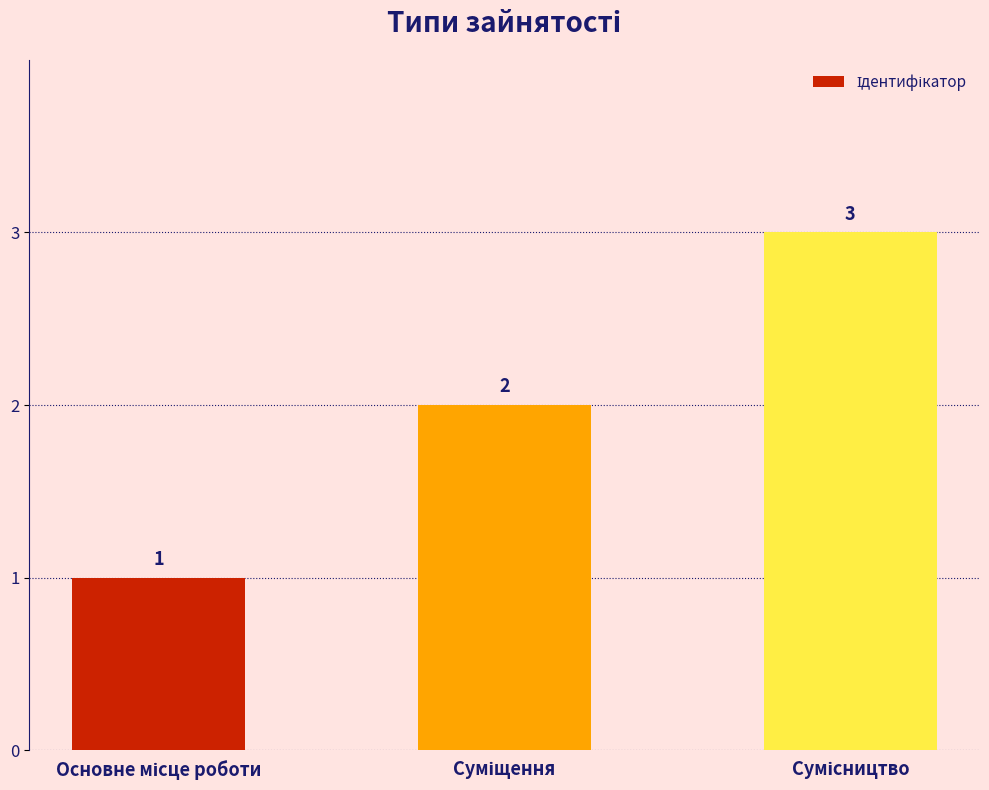

What is the smallest value displayed?

1